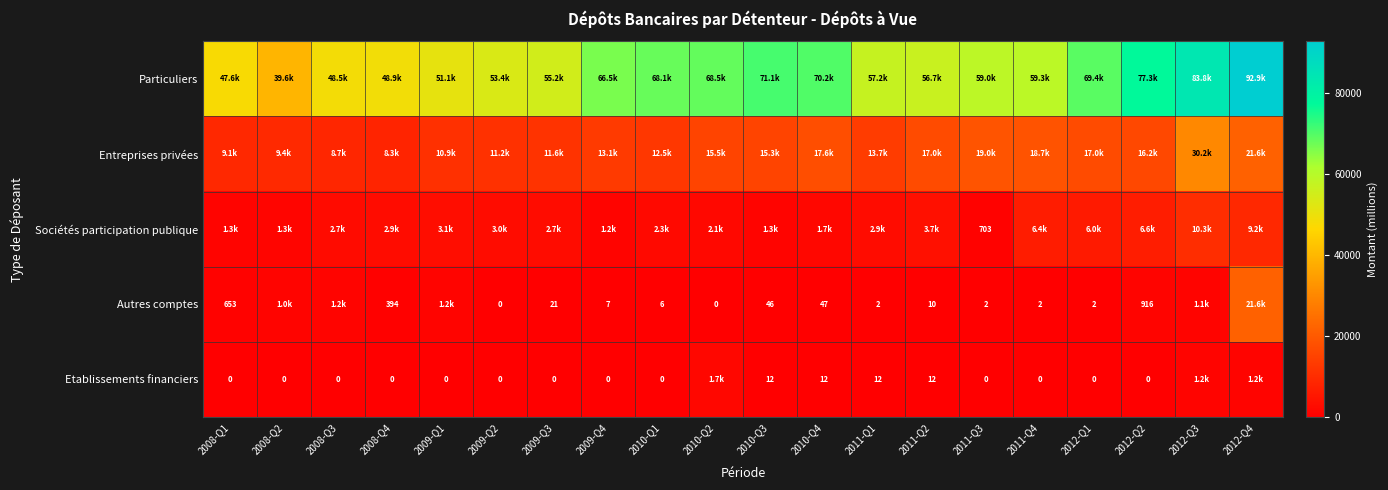

What is the total value across all series at 2009-Q1?

66345.0